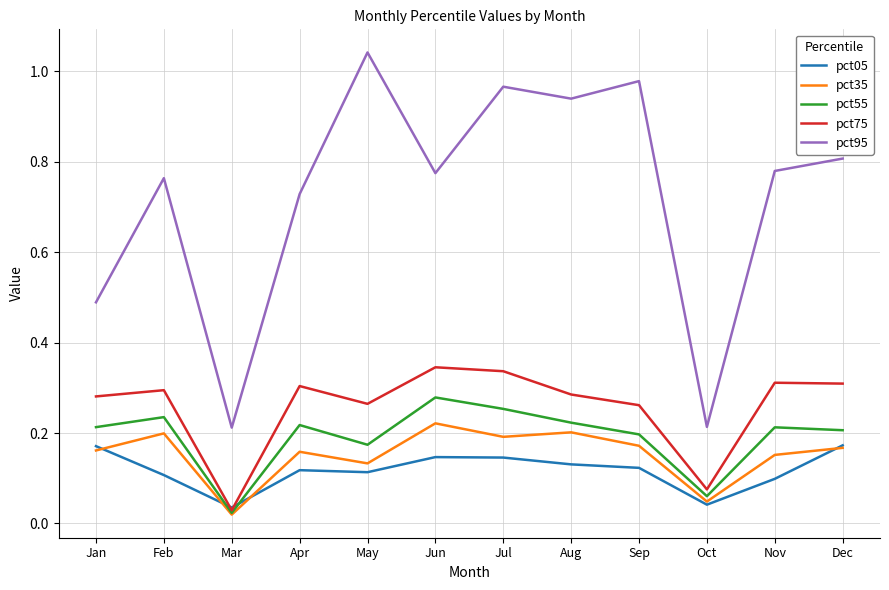

Does the chart display data point markers on the line(s)?

No